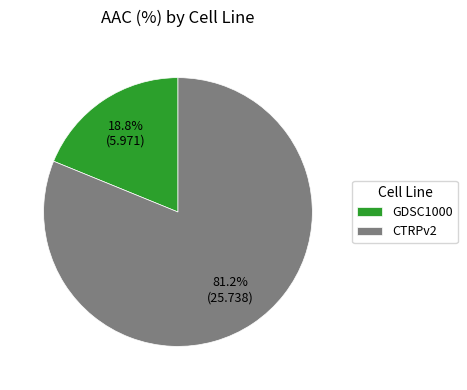

To the nearest percent, what portion does GDSC1000 represent?

19%